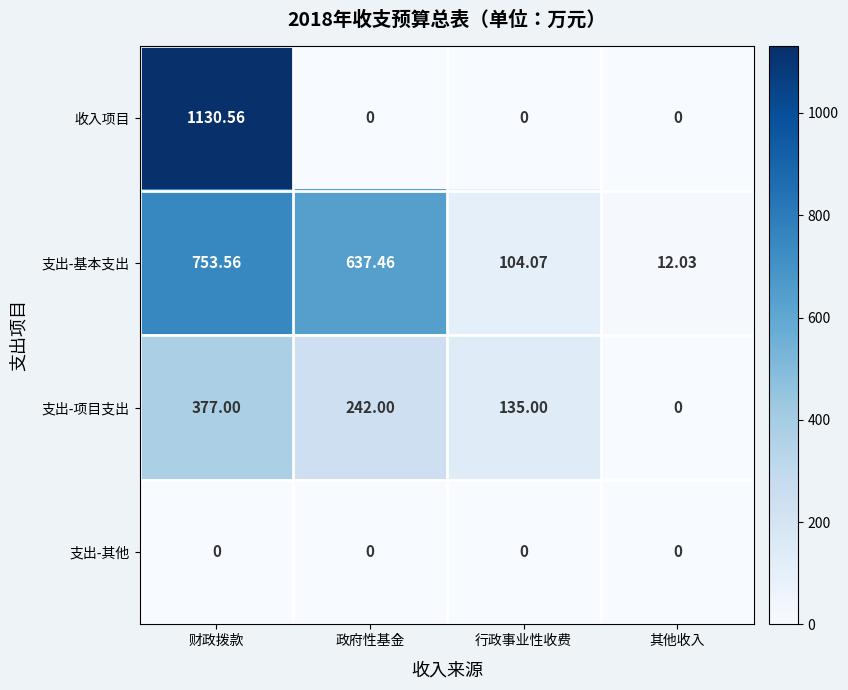

At which label does 支出-项目支出 reach its minimum?

其他收入